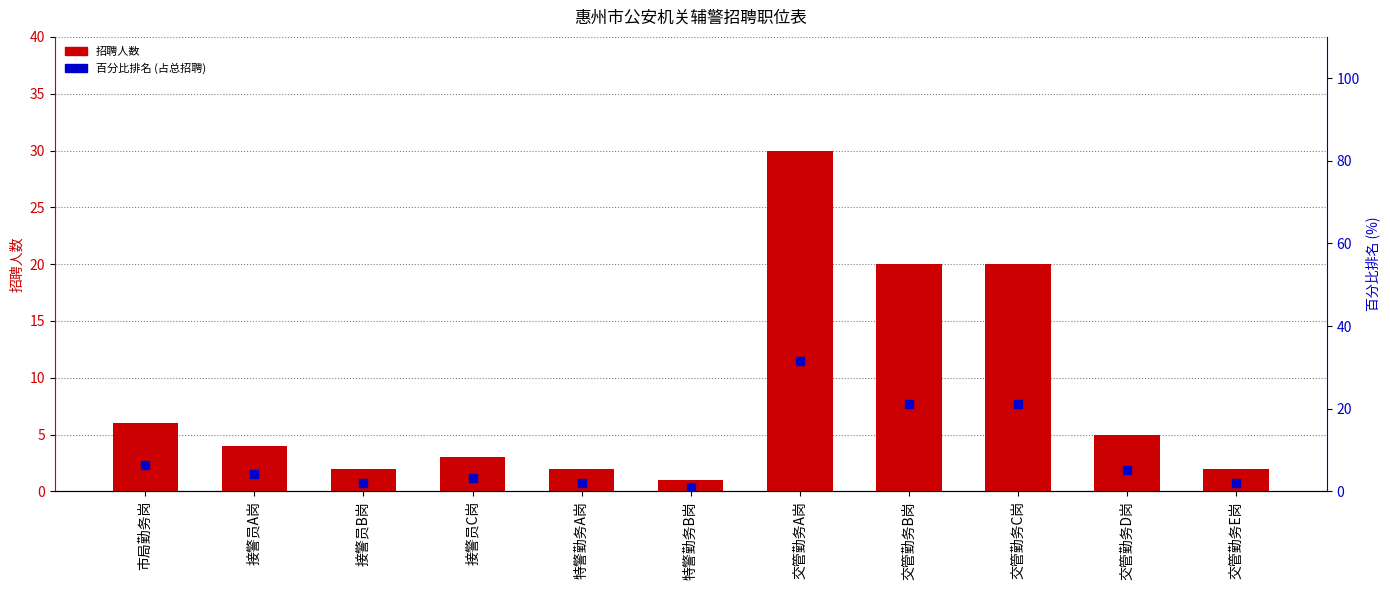

Which series reaches the minimum Y coordinate?

招聘人数